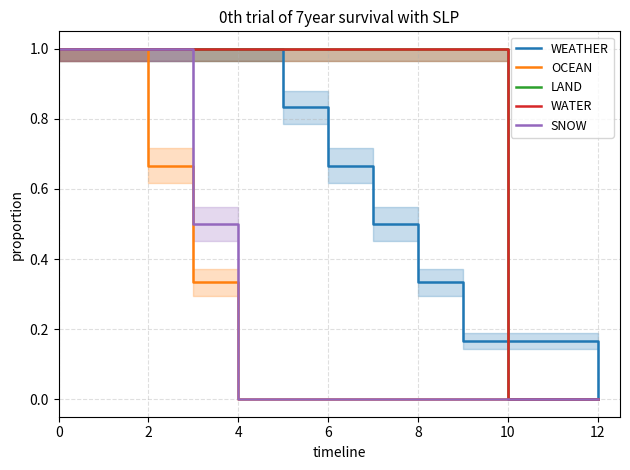

Reading left to right, transcribe all the data shown in this chart.

WEATHER: 1.0	1.0	1.0	1.0	1.0	0.8	0.7	0.5	0.3	0.2	0.2	0.2	0.0
OCEAN: 1.0	1.0	0.7	0.3	0.0	0.0	0.0	0.0	0.0	0.0	0.0	0.0	0.0
LAND: 1.0	1.0	1.0	1.0	1.0	1.0	1.0	1.0	1.0	1.0	0.0	0.0	0.0
WATER: 1.0	1.0	1.0	1.0	1.0	1.0	1.0	1.0	1.0	1.0	0.0	0.0	0.0
SNOW: 1.0	1.0	1.0	0.5	0.0	0.0	0.0	0.0	0.0	0.0	0.0	0.0	0.0